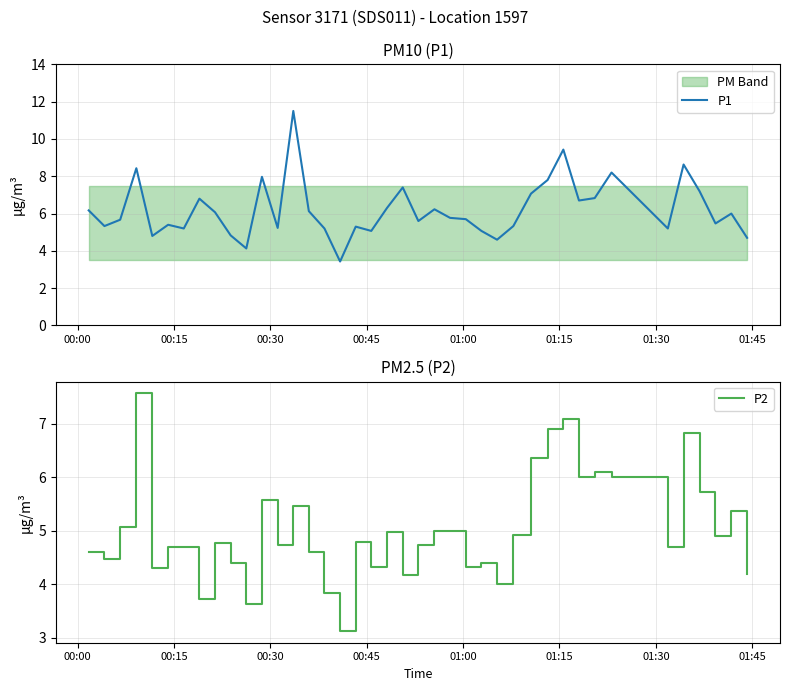

Does the chart display data point markers on the line(s)?

No